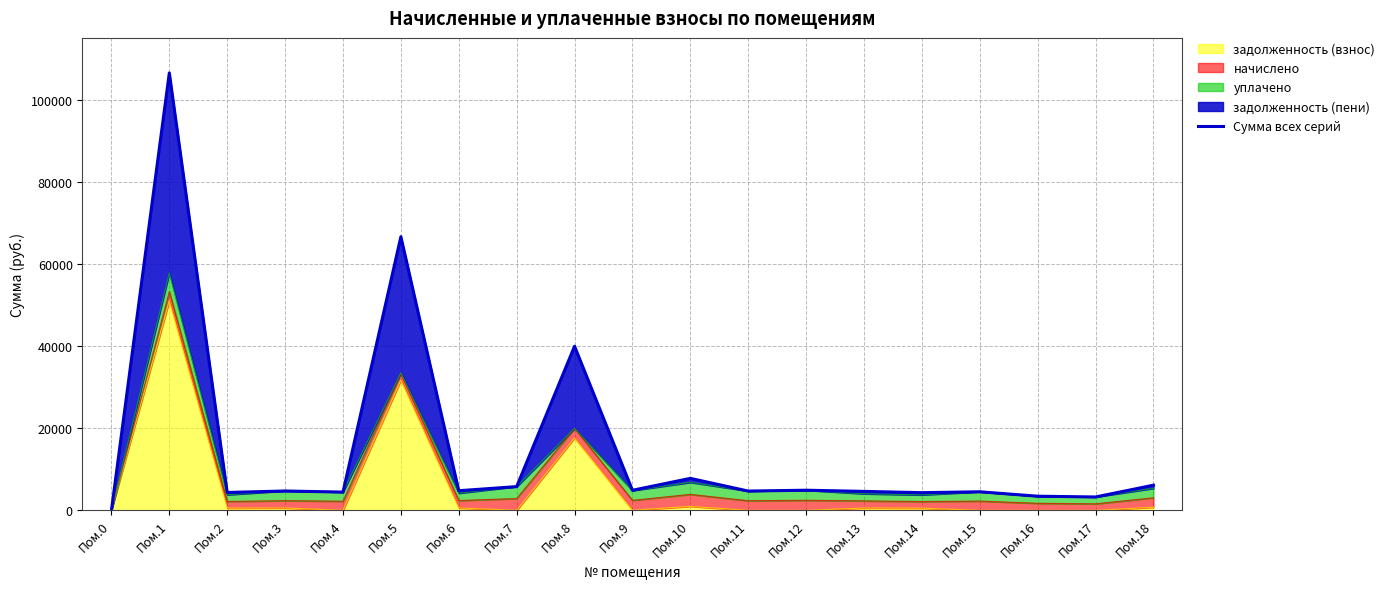

What is the change in value from Пом.6 to Пом.10?

+3011.0